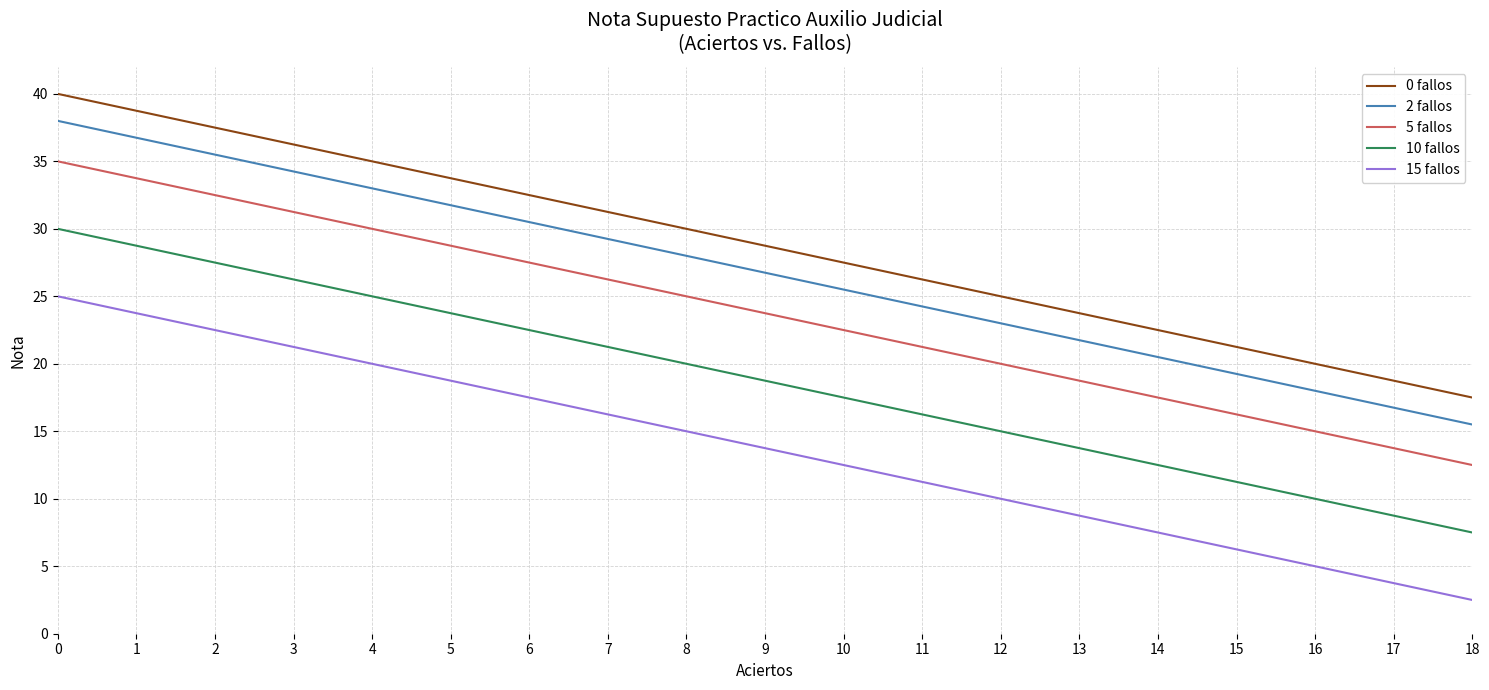

True or false: 15 fallos has more than 1 interior local peaks.

False